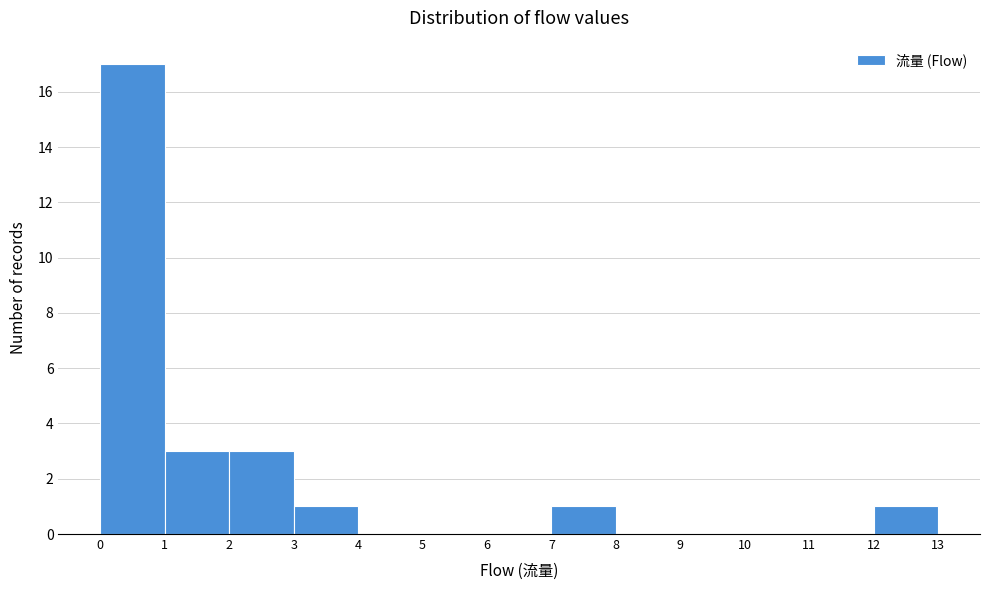

Reading left to right, transcribe this chart: for each bar, give the range it covers on the x-axis and its height. The values are not printed on the chart, so give them approximately, as read against the axis.

0 to 1: 17
1 to 2: 3
2 to 3: 3
3 to 4: 1
4 to 5: 0
5 to 6: 0
6 to 7: 0
7 to 8: 1
8 to 9: 0
9 to 10: 0
10 to 11: 0
11 to 12: 0
12 to 13: 1